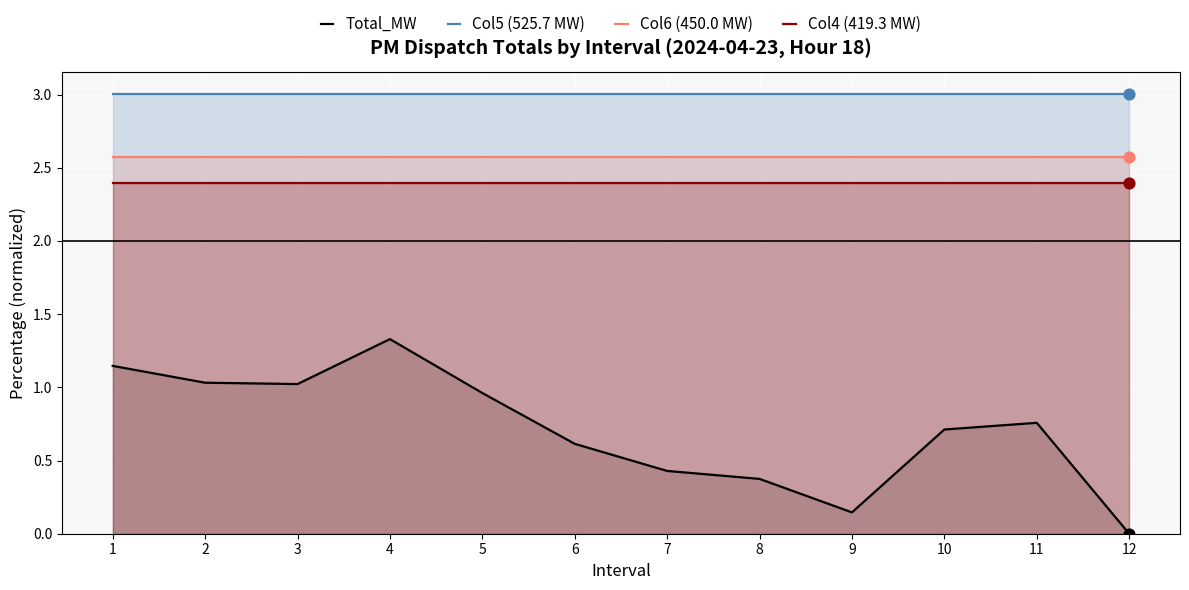

Which series reaches the minimum Y coordinate?

Total_MW